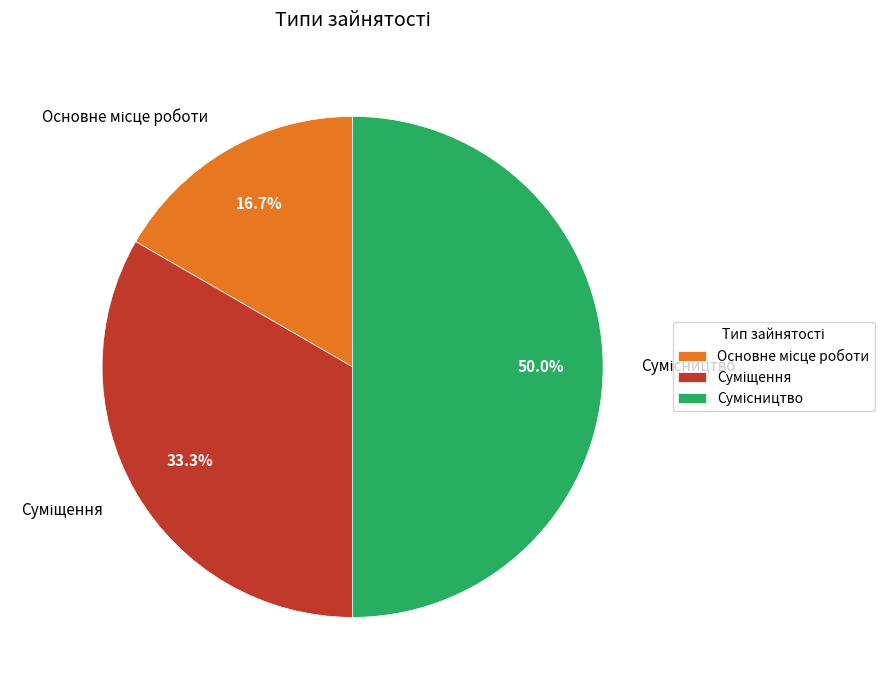

How much of the chart is everything except Сумісництво?

50.0%